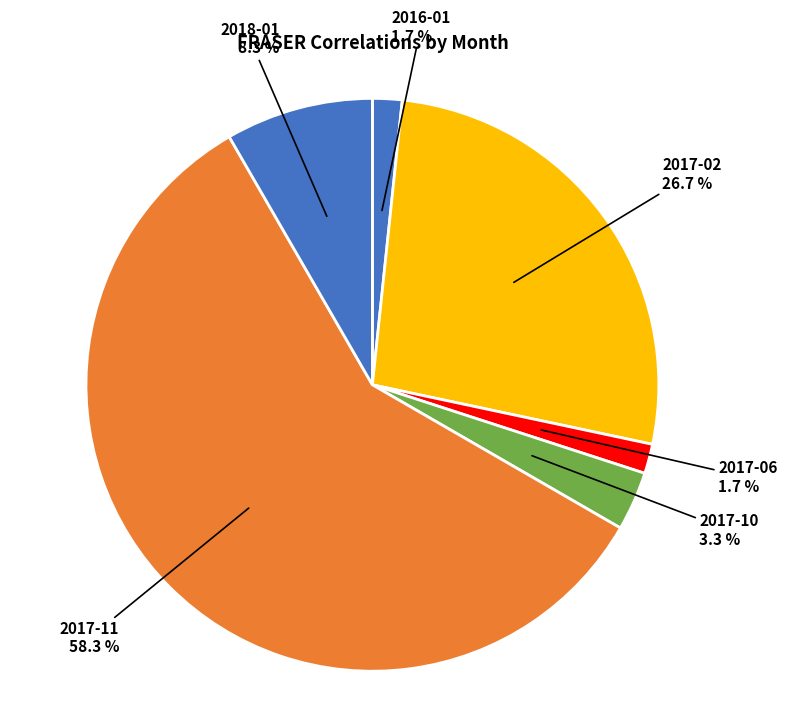

True or false: 2017-02 accounts for 39% of the total.

False